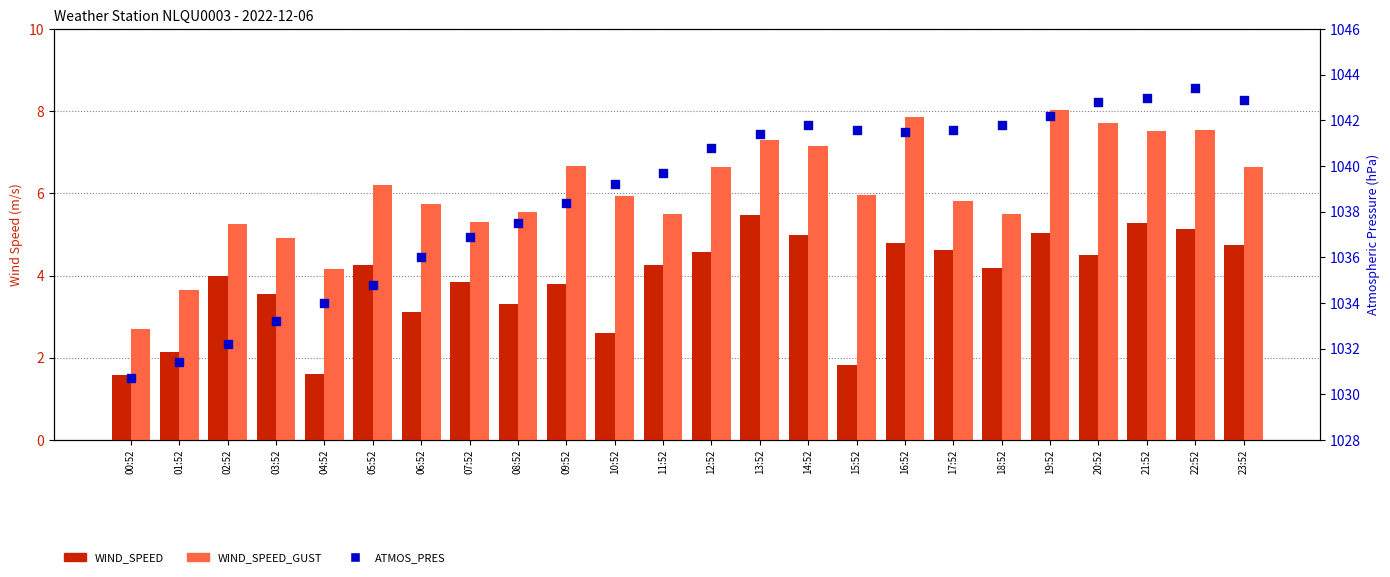

Which series has the largest total across all categories?

ATMOS_PRES